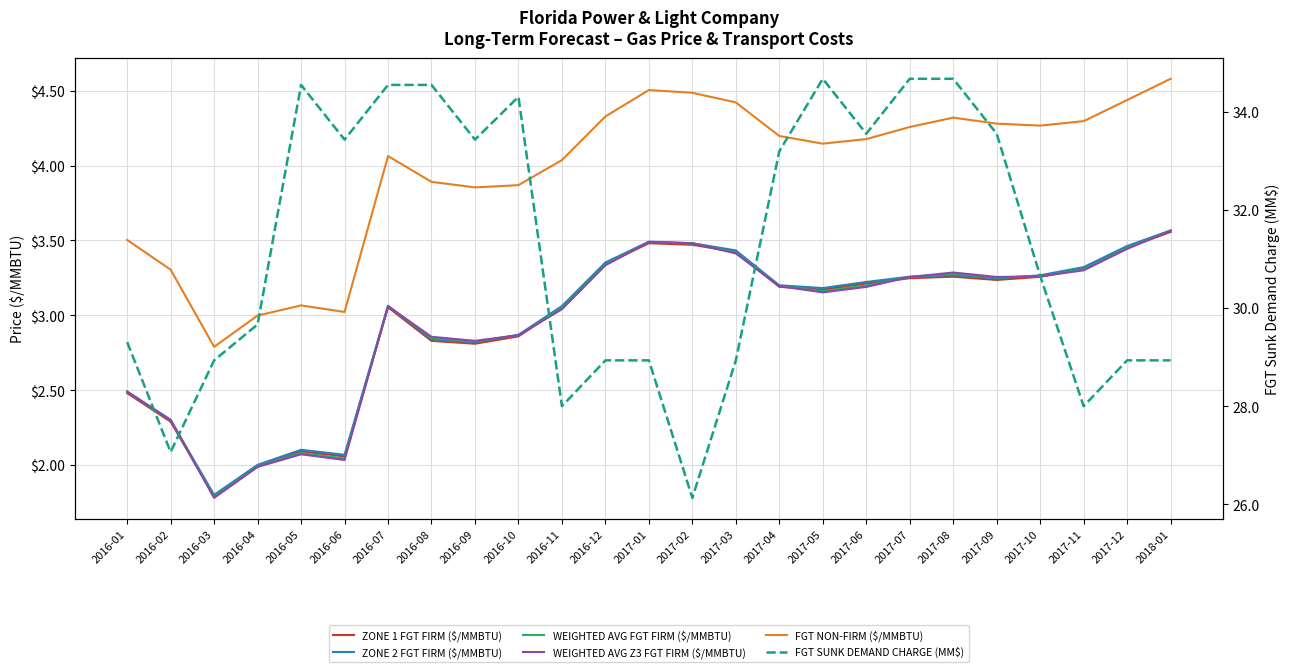

Between which two adjacent categories do ZONE 2 FGT FIRM ($/MMBTU) and WEIGHTED AVG FGT FIRM ($/MMBTU) first intersect?

2016-07 and 2016-08